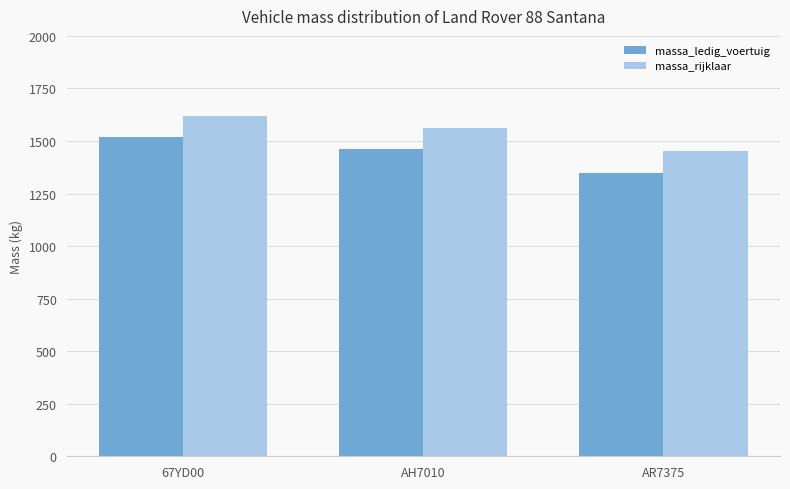

Reading right to left, list all the values displayed in this chart.

massa_ledig_voertuig: 1350	1460	1520
massa_rijklaar: 1450	1560	1620